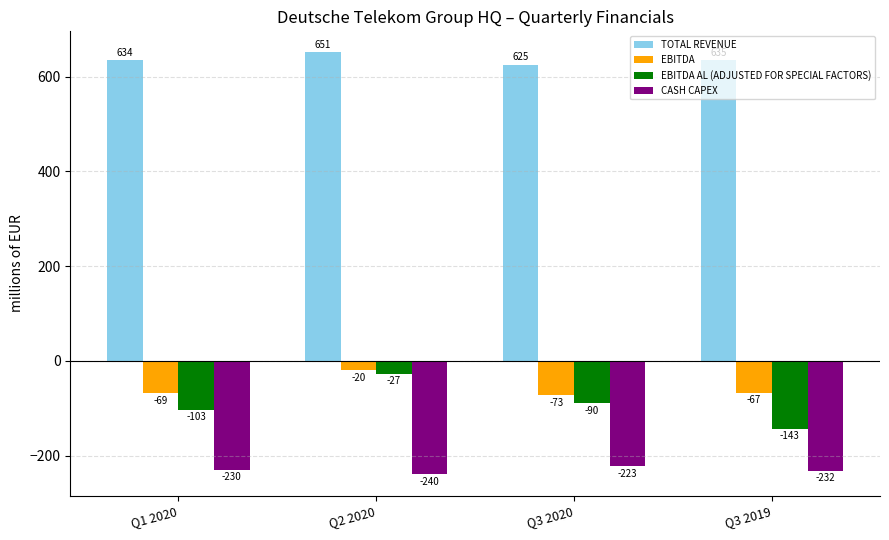

How many data points in EBITDA are less than -67?

2